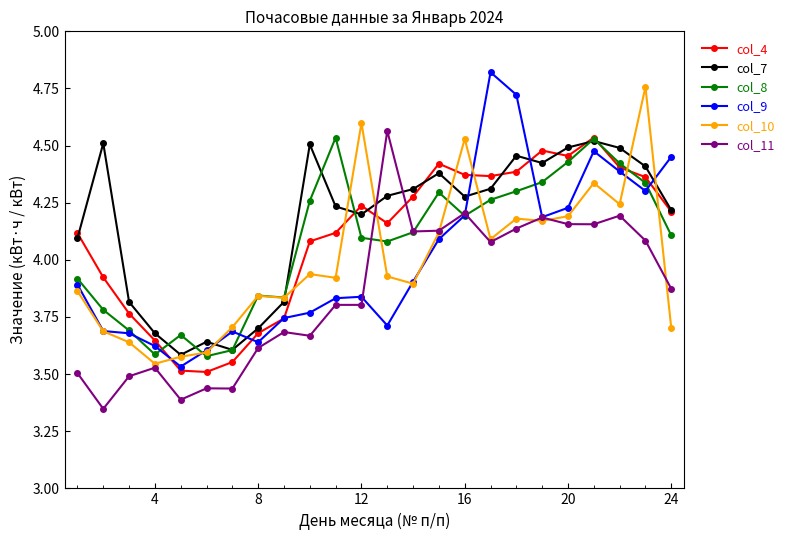

How many times do col_7 and col_9 cross each other?

5